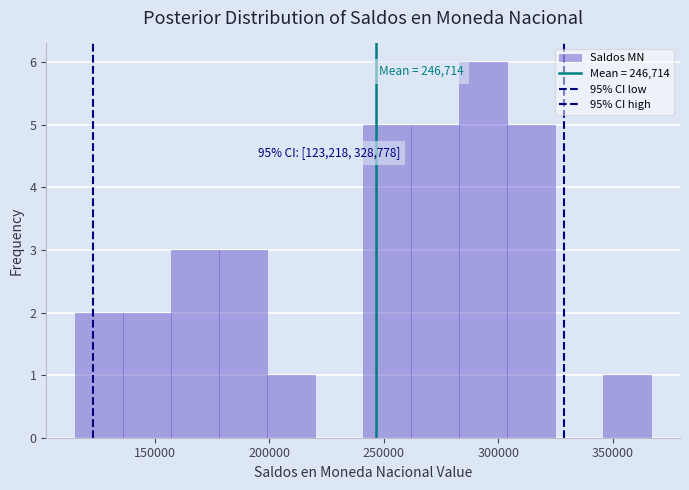

Which range on the x-axis has the tallest bar?

285000 to 305000